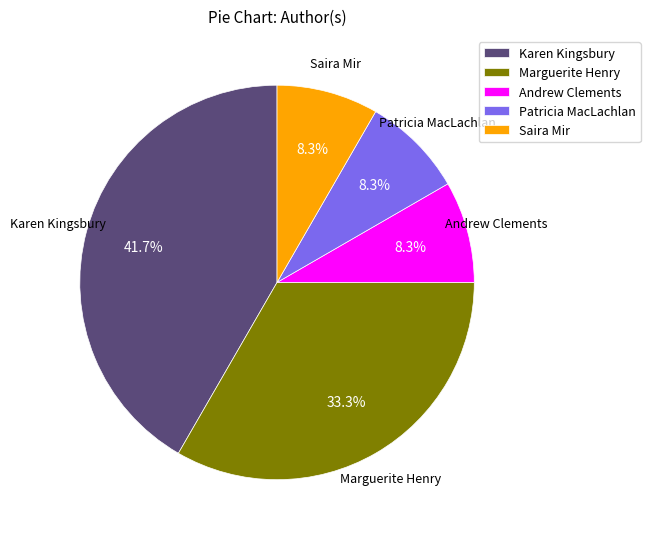

Is the sum of Saira Mir and Marguerite Henry greater than half?

No